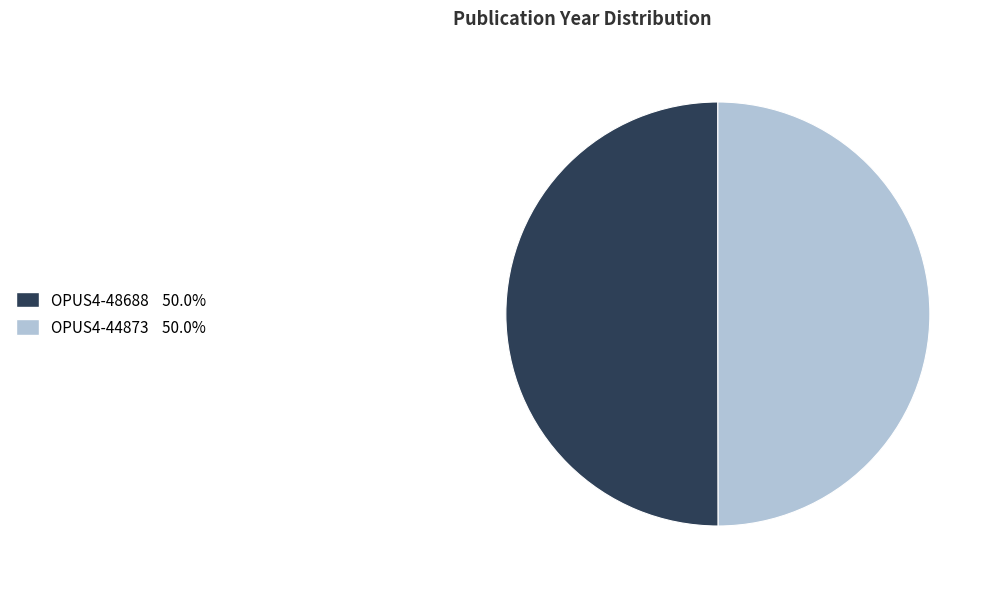

Do OPUS4-48688 and OPUS4-44873 together represent more than half of the pie?

Yes